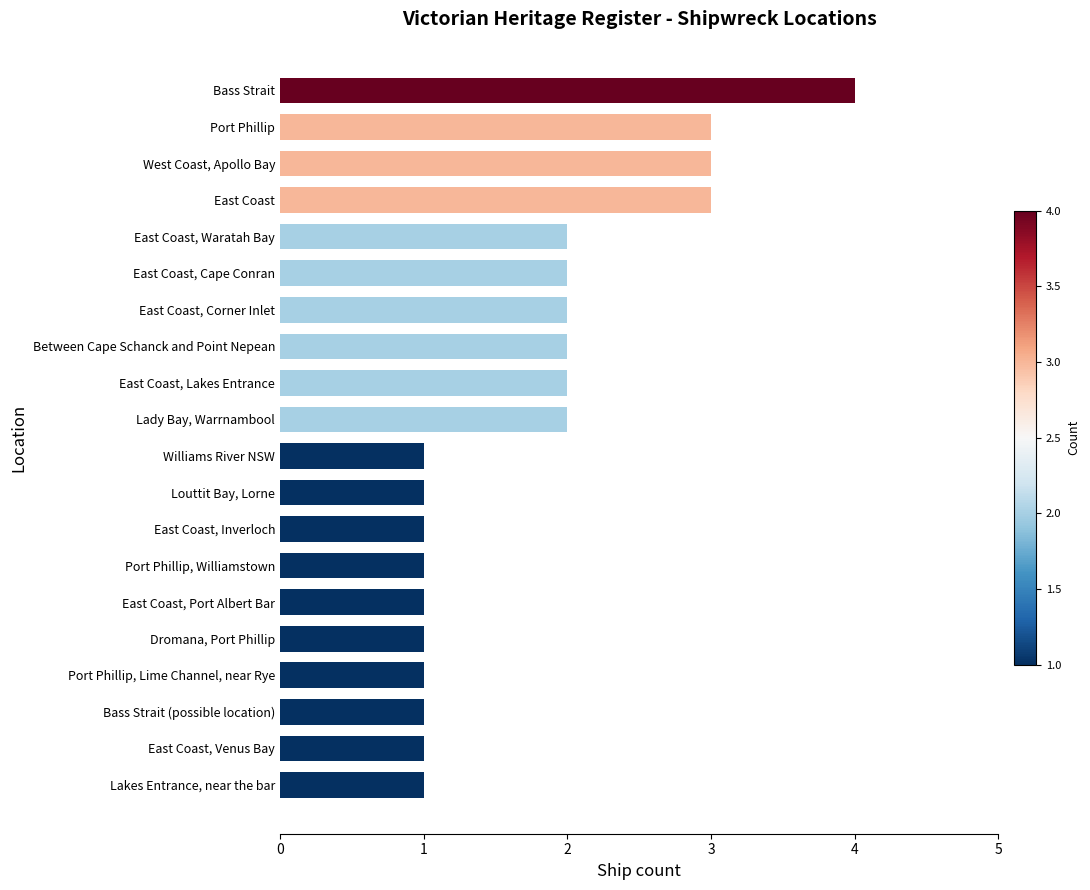

Reading bottom to top, transcribe all the data shown in this chart.

Lakes Entrance, near the bar=1	East Coast, Venus Bay=1	Bass Strait (possible location)=1	Port Phillip, Lime Channel, near Rye=1	Dromana, Port Phillip=1	East Coast, Port Albert Bar=1	Port Phillip, Williamstown=1	East Coast, Inverloch=1	Louttit Bay, Lorne=1	Williams River NSW=1	Lady Bay, Warrnambool=2	East Coast, Lakes Entrance=2	Between Cape Schanck and Point Nepean=2	East Coast, Corner Inlet=2	East Coast, Cape Conran=2	East Coast, Waratah Bay=2	East Coast=3	West Coast, Apollo Bay=3	Port Phillip=3	Bass Strait=4